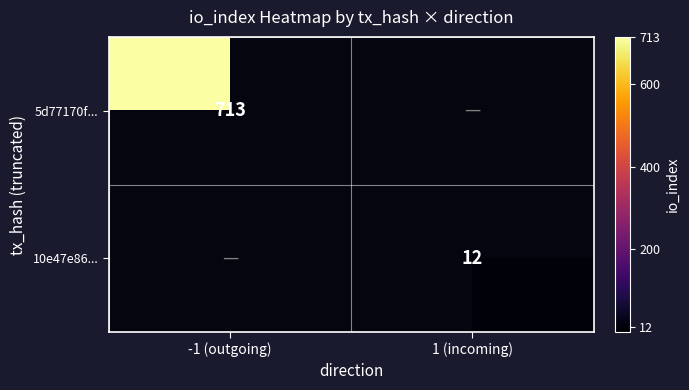

What is the minimum value shown in the chart?

12.0